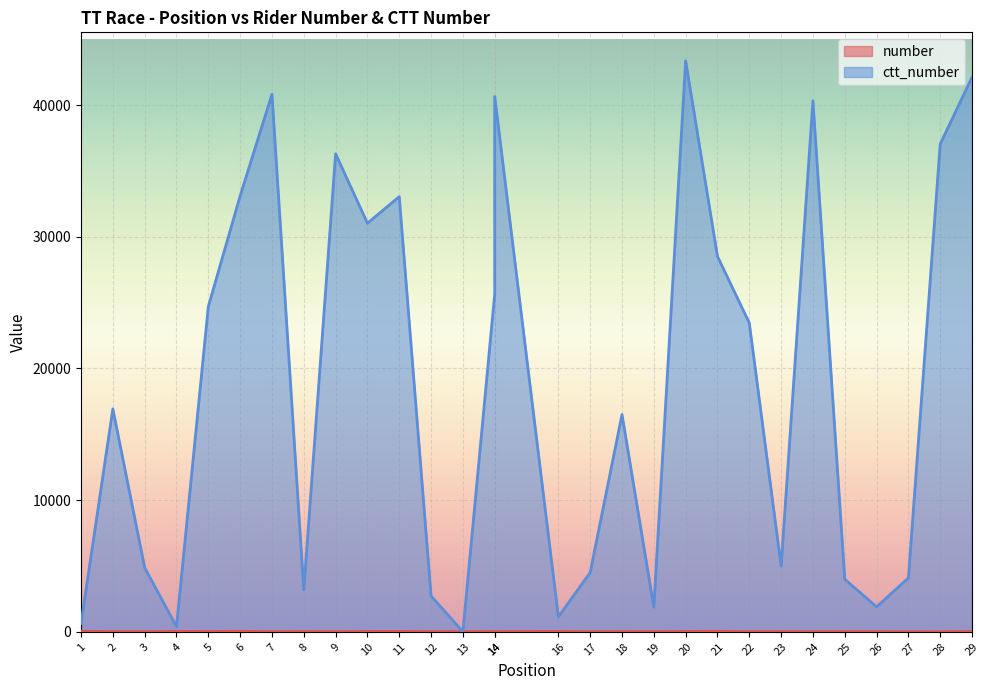

How many interior local valleys does the ctt_number series have?

8